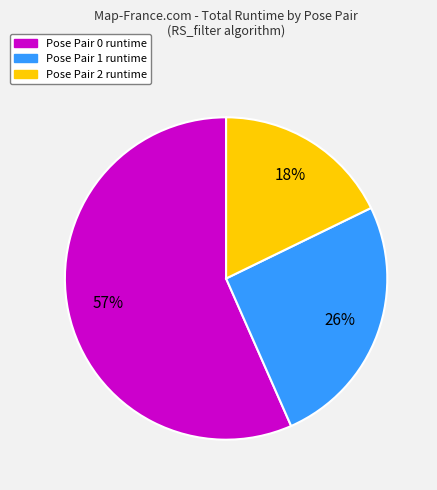

To the nearest percent, what is the difference between the largest and smallest slice percentages?

39%